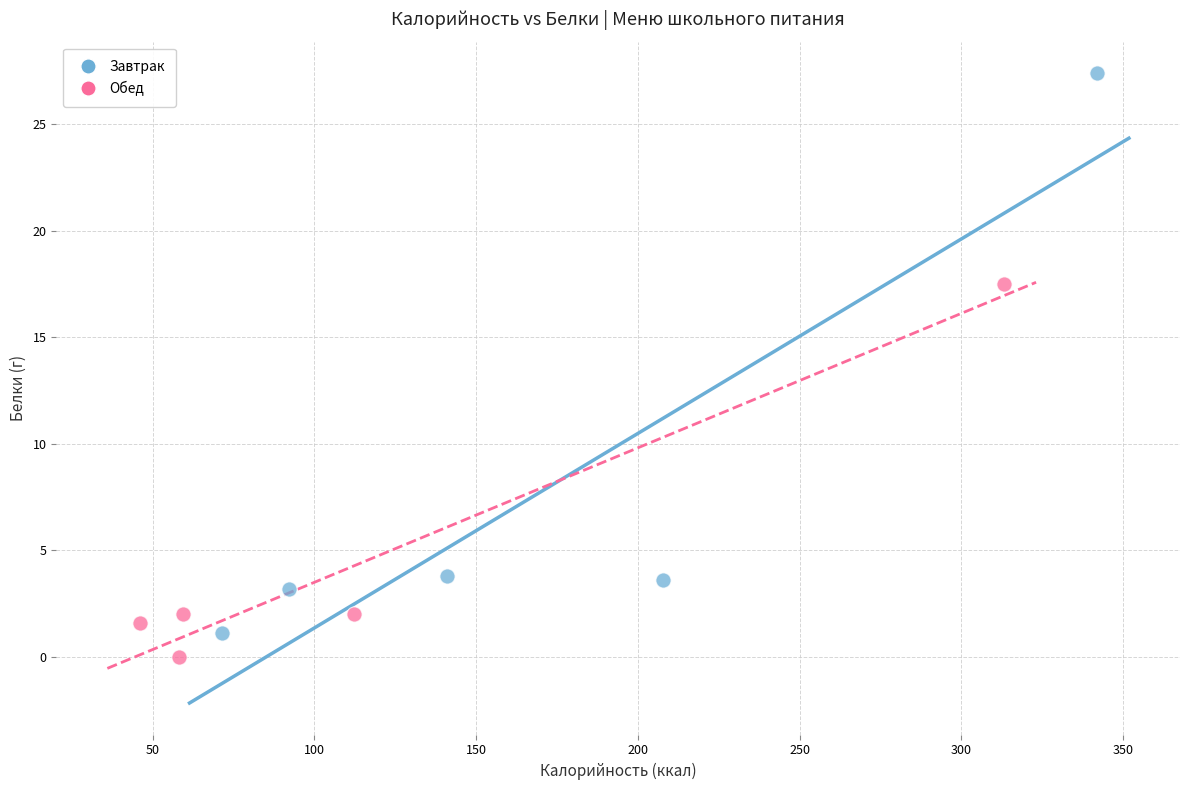

What are all the series names shown in the legend?

Завтрак, Обед